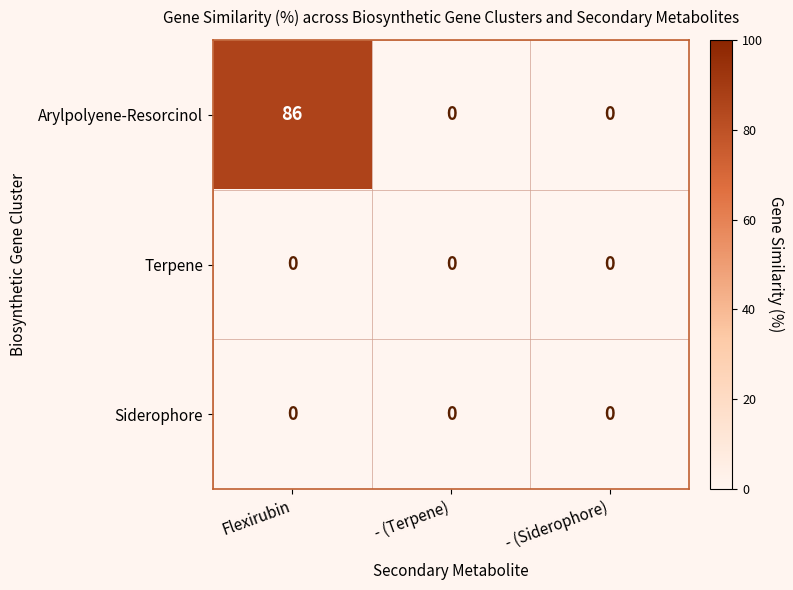

Between Flexirubin and - (Terpene), which series saw the biggest shift?

Arylpolyene-Resorcinol